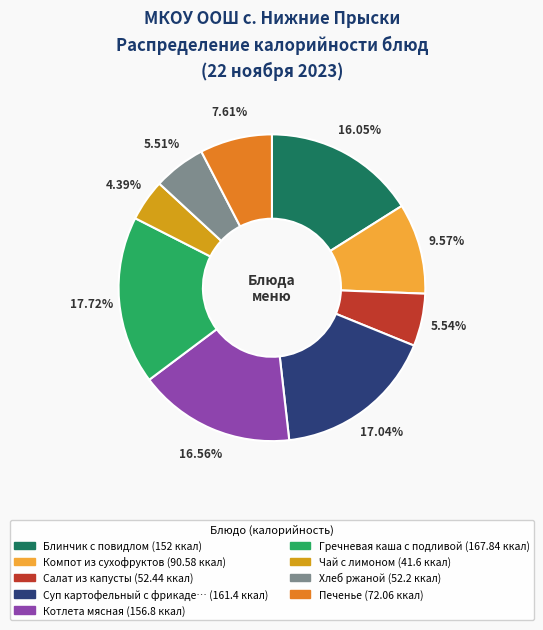

Is Компот из сухофруктов (90.58 ккал) the majority of the pie?

No